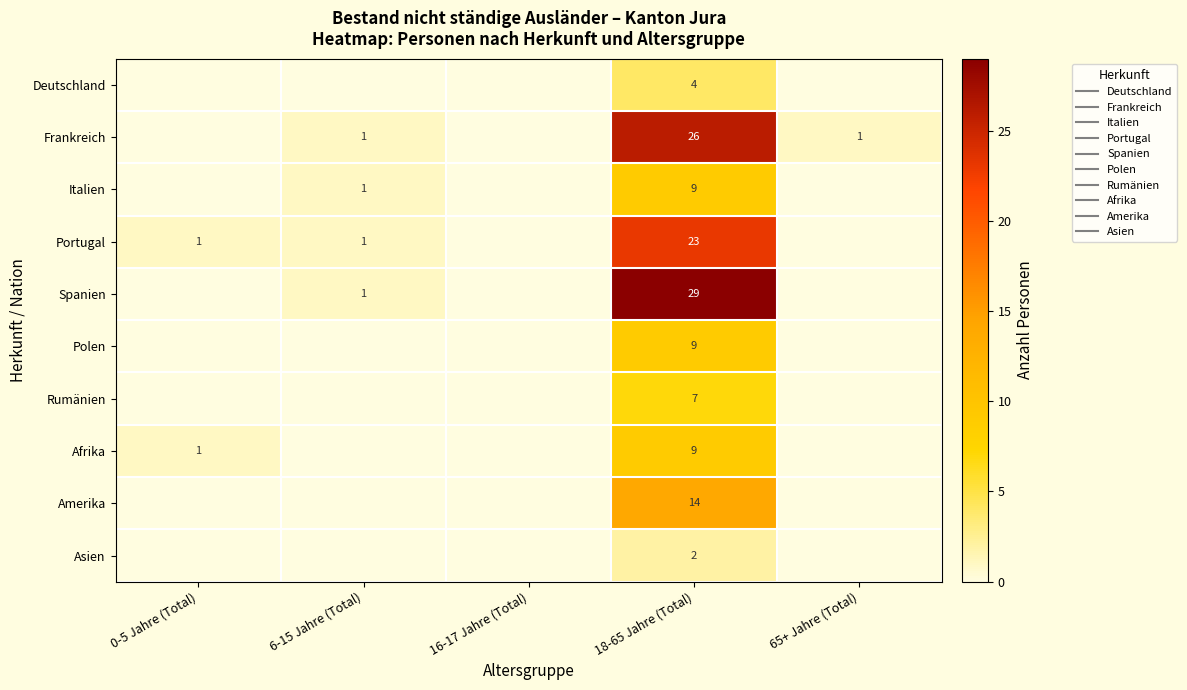

The Frankreich series shows 0 at 0-5 Jahre (Total). True or false?

True